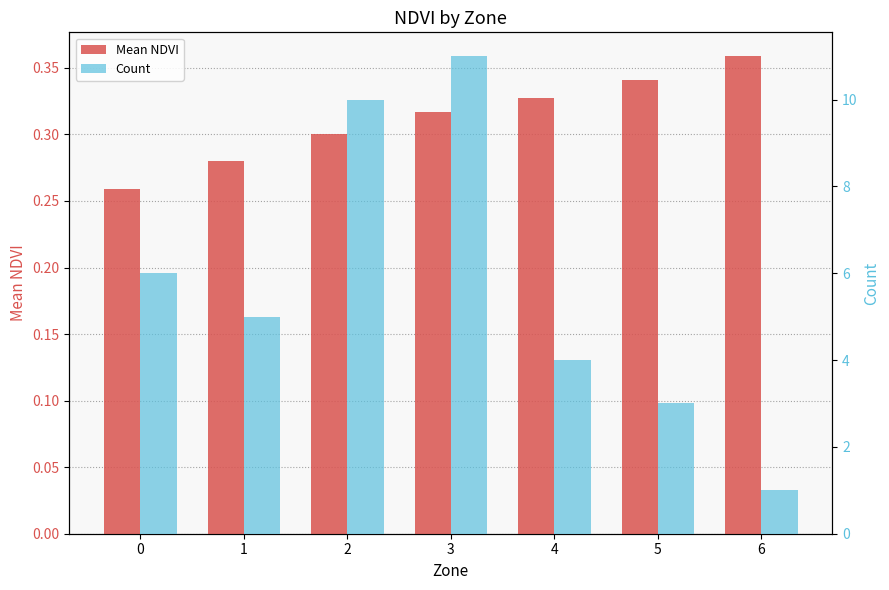

What is the total value across all series at 1?

5.3